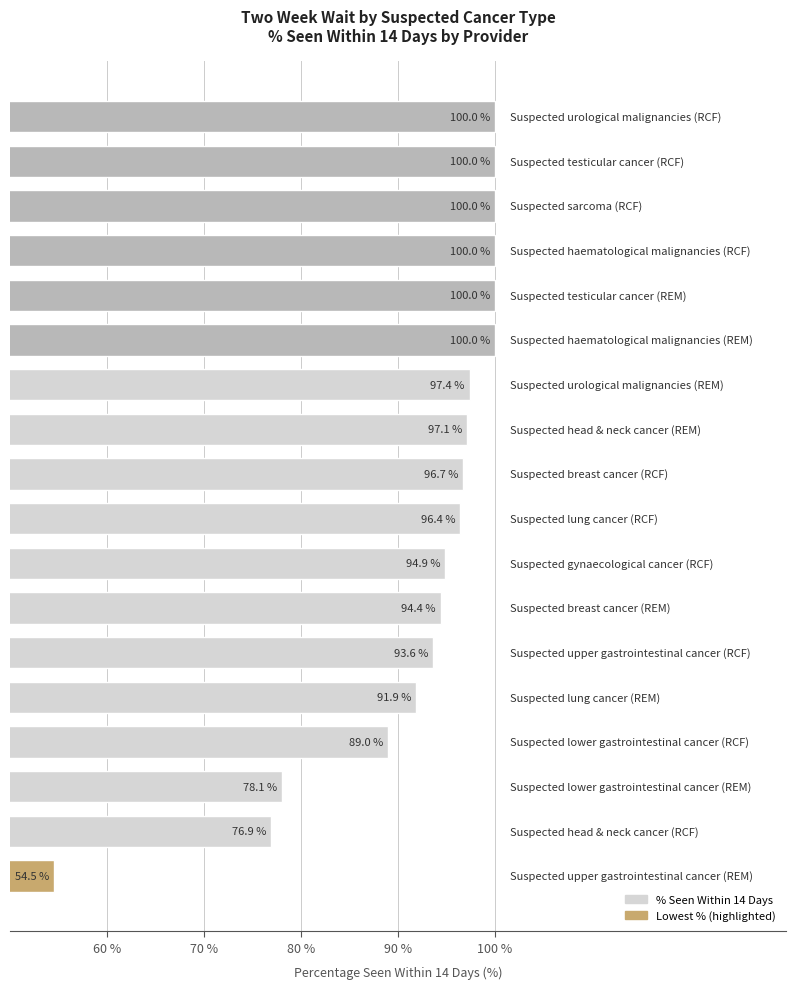

What is the greatest value displayed?

100.0